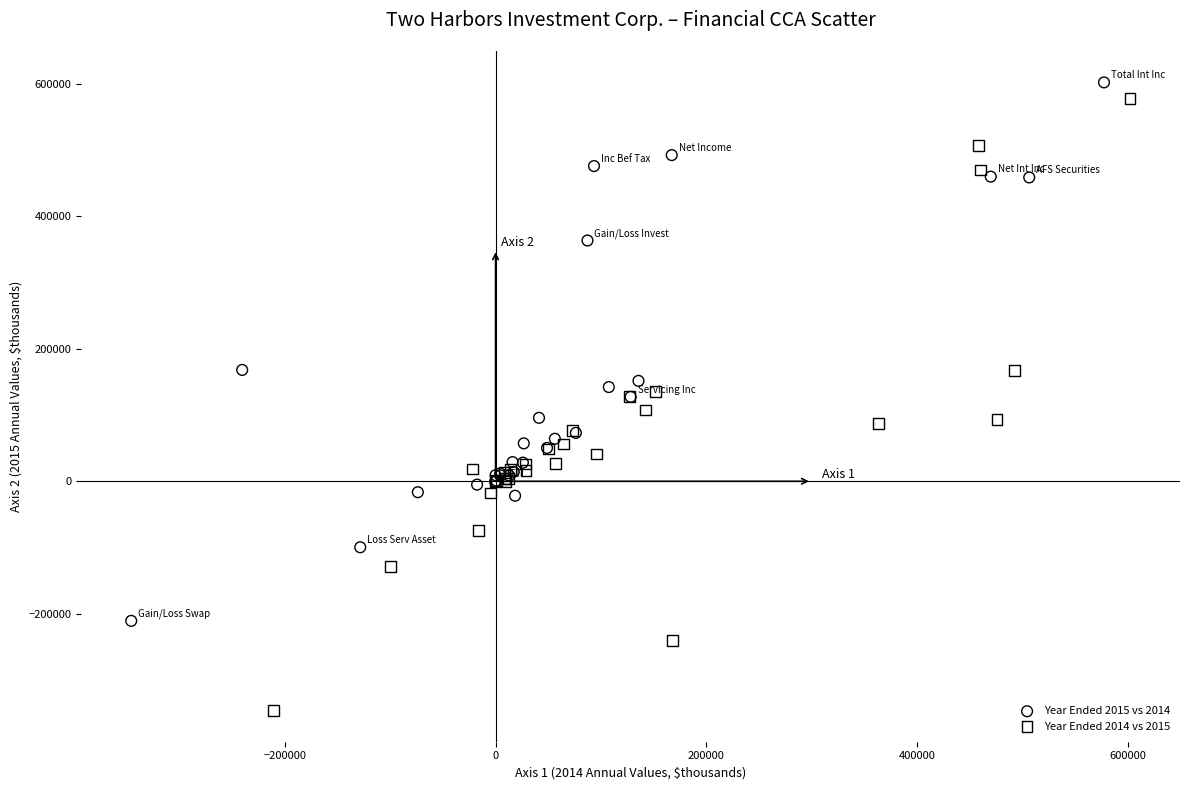

Which series contains the highest Y value?

Year Ended 2015 vs 2014